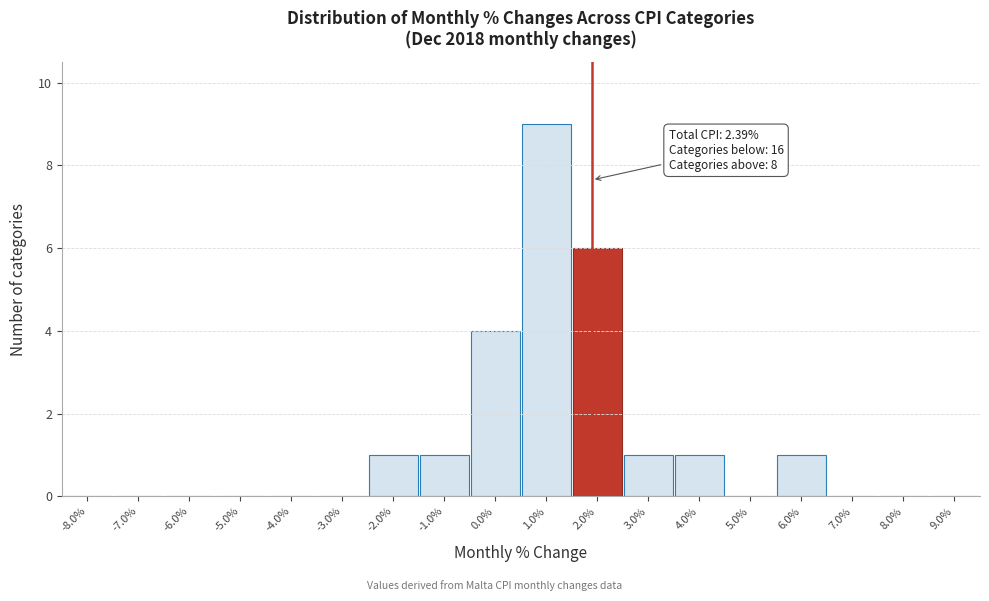

Reading right to left, list all the values displayed in this chart.

9.0%=0	8.0%=0	7.0%=0	6.0%=1	5.0%=0	4.0%=1	3.0%=1	2.0%=6	1.0%=9	0.0%=4	-1.0%=1	-2.0%=1	-3.0%=0	-4.0%=0	-5.0%=0	-6.0%=0	-7.0%=0	-8.0%=0